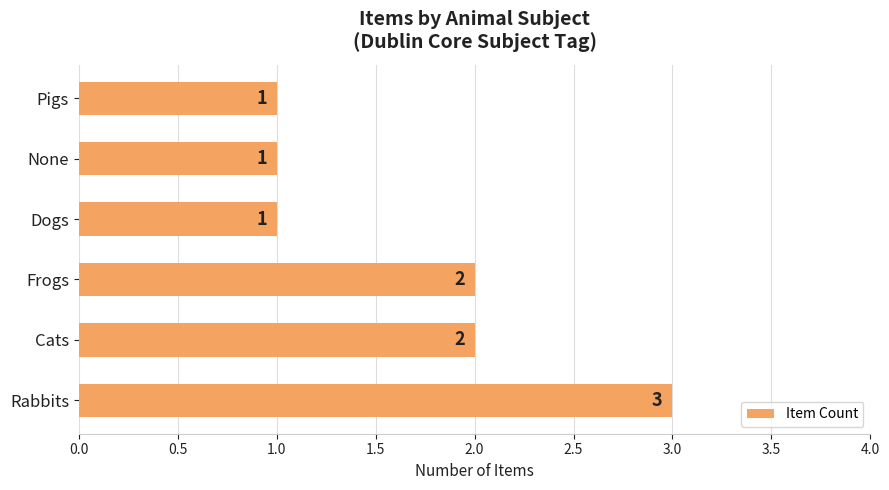

The chart shows a value of 3 at Frogs. True or false?

False